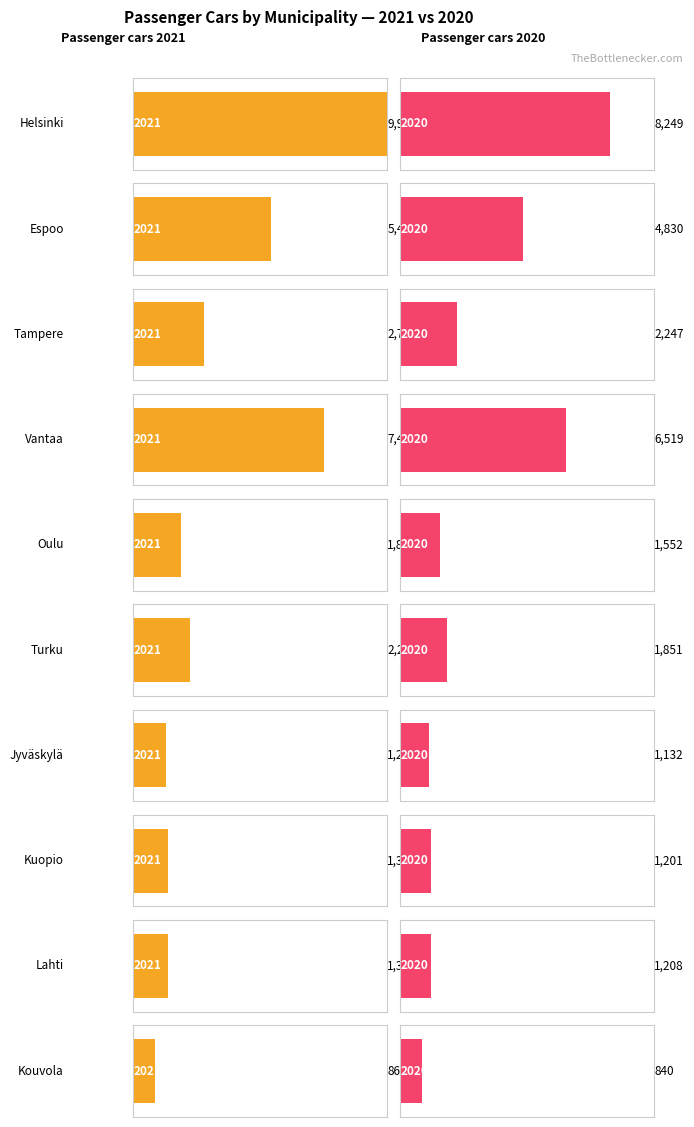

What are all the series names shown in the legend?

Passenger cars 2021, Passenger cars 2020